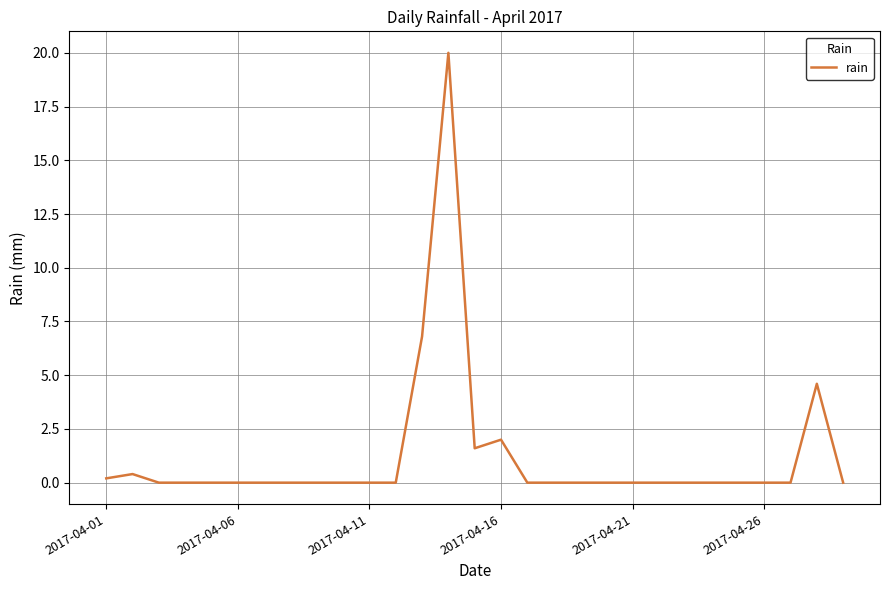

What is the maximum value shown in the chart?

20.0